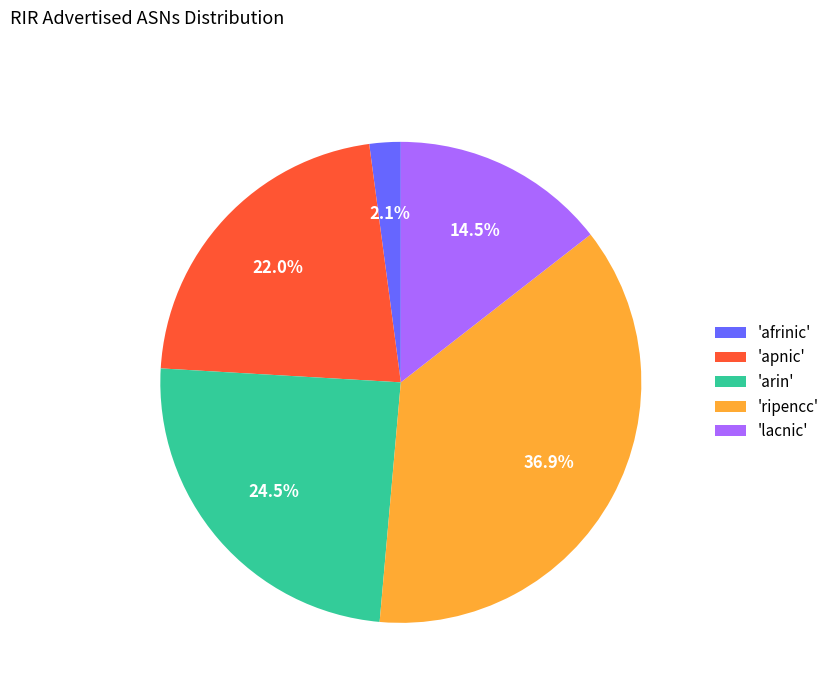

Rank the categories by value from lowest to highest.

'afrinic', 'lacnic', 'apnic', 'arin', 'ripencc'